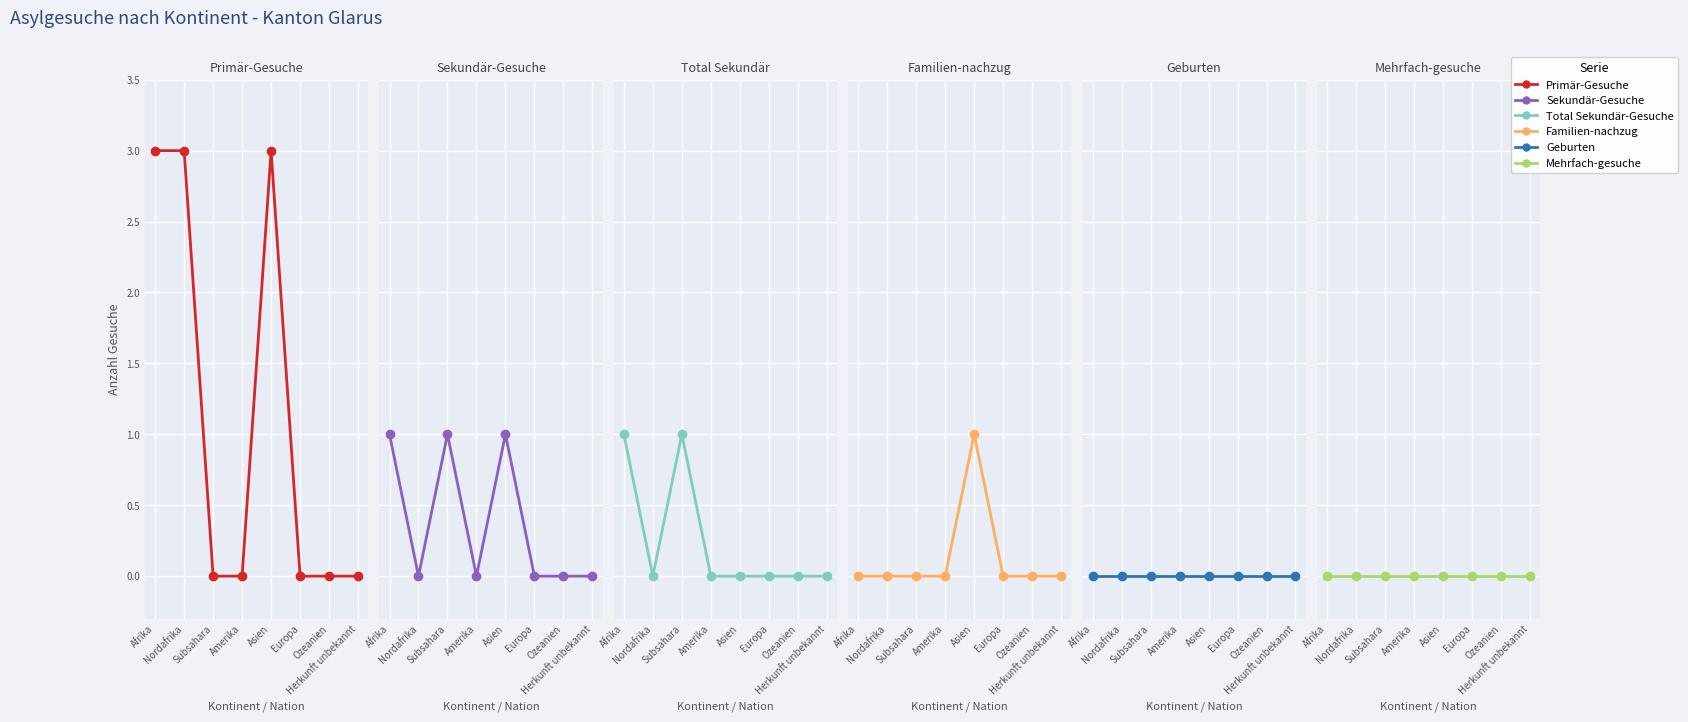

Reading left to right, list all the values displayed in this chart.

Primär-Gesuche: Afrika=3	Nordafrika=3	Subsahara=0	Amerika=0	Asien=3	Europa=0	Ozeanien=0	Herkunft unbekannt=0
Sekundär-Gesuche: Afrika=1	Nordafrika=0	Subsahara=1	Amerika=0	Asien=1	Europa=0	Ozeanien=0	Herkunft unbekannt=0
Total Sekundär-Gesuche: Afrika=1	Nordafrika=0	Subsahara=1	Amerika=0	Asien=0	Europa=0	Ozeanien=0	Herkunft unbekannt=0
Familien-nachzug: Afrika=0	Nordafrika=0	Subsahara=0	Amerika=0	Asien=1	Europa=0	Ozeanien=0	Herkunft unbekannt=0
Geburten: Afrika=0	Nordafrika=0	Subsahara=0	Amerika=0	Asien=0	Europa=0	Ozeanien=0	Herkunft unbekannt=0
Mehrfach-gesuche: Afrika=0	Nordafrika=0	Subsahara=0	Amerika=0	Asien=0	Europa=0	Ozeanien=0	Herkunft unbekannt=0